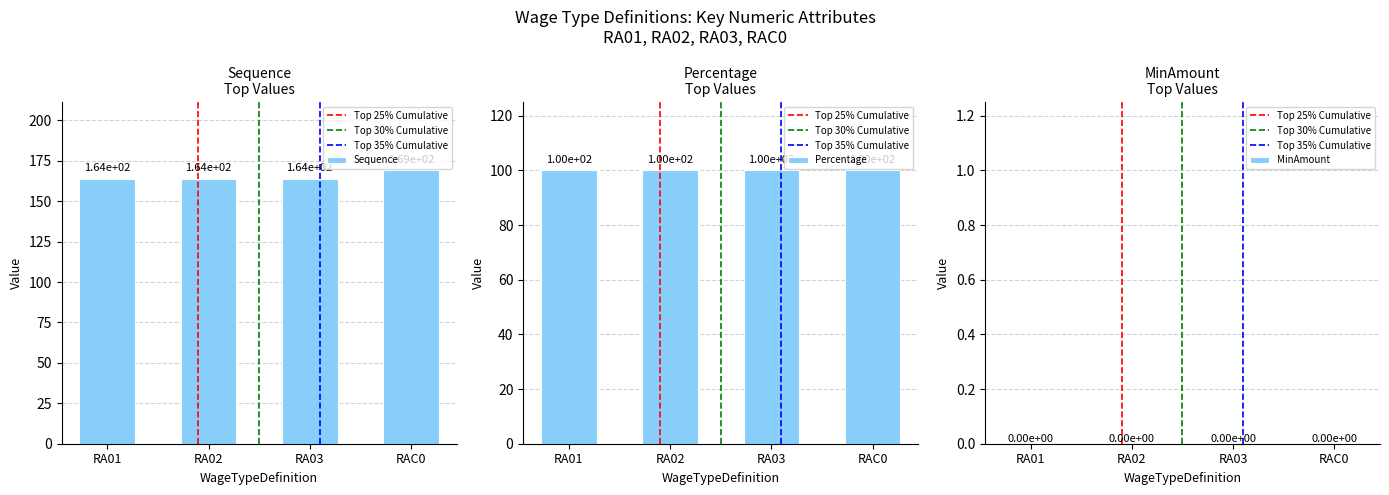

Which category has the lowest value in the MinAmount series?

RA01